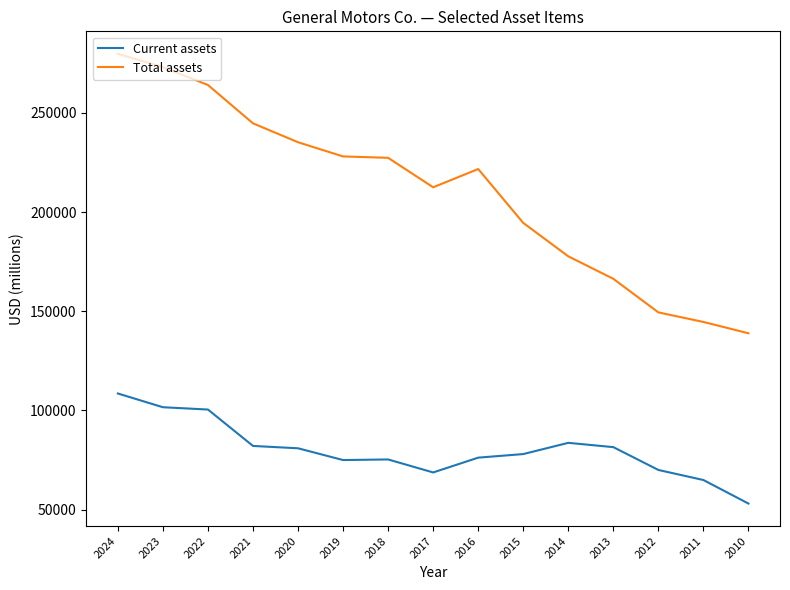

Is it true that Current assets equals 52641 at 2018?

False